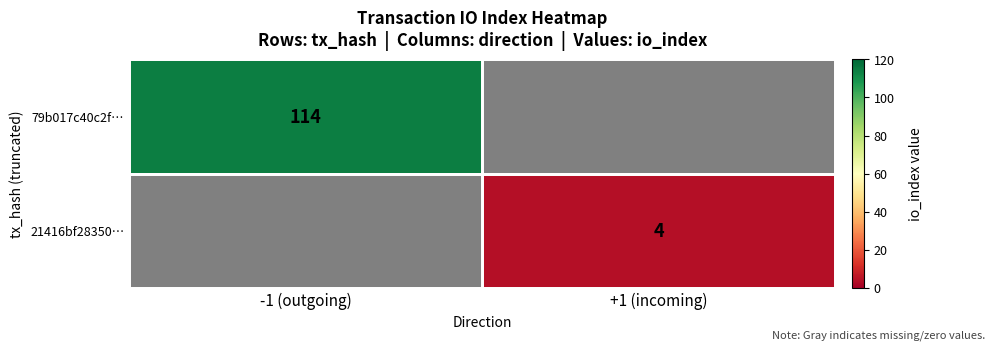

Is it true that 21416bf28350… equals 7 at +1 (incoming)?

False